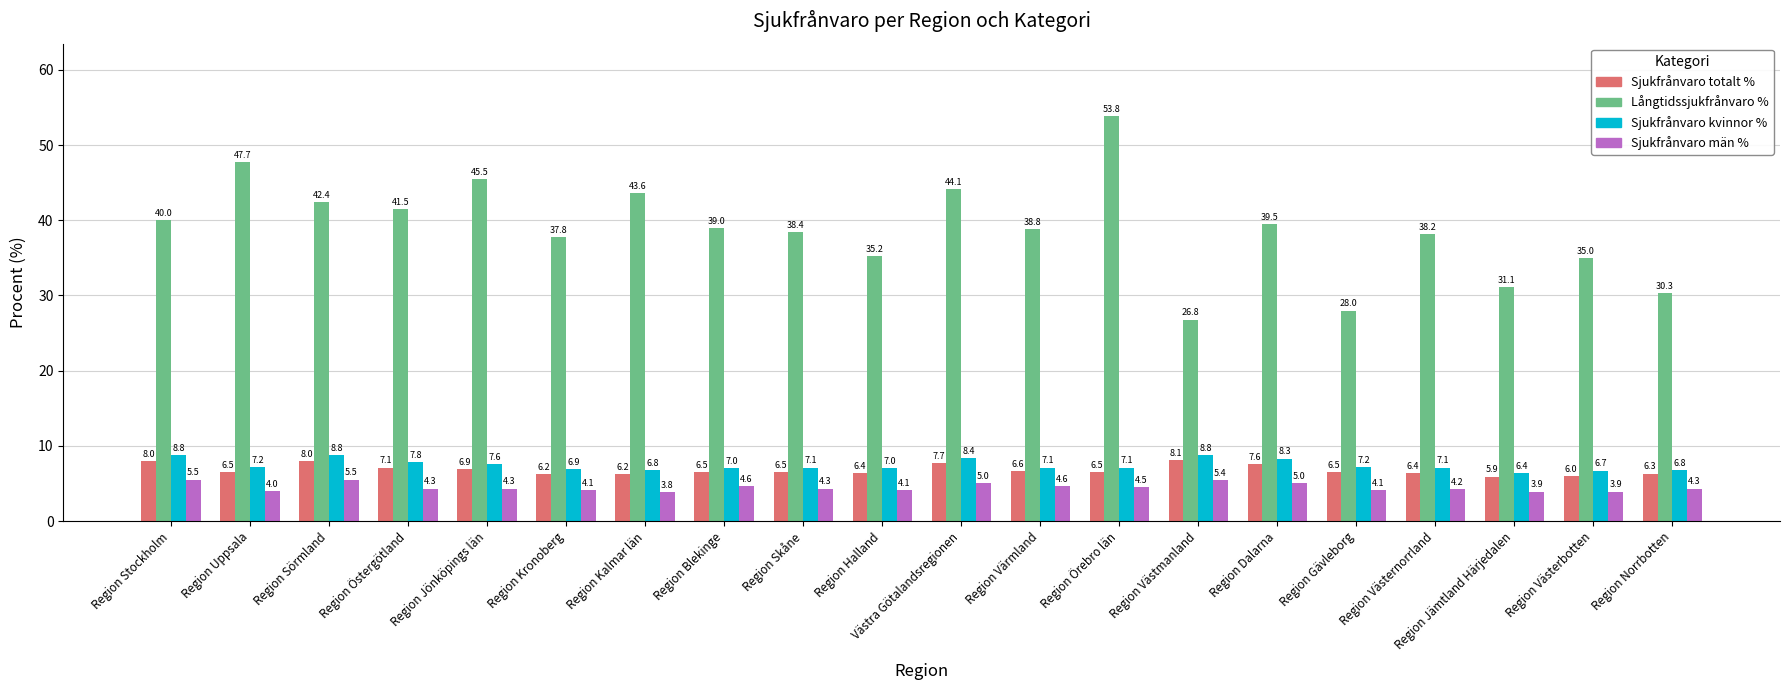

What is the difference between the maximum and minimum values in the Långtidssjukfrånvaro % series?

27.0